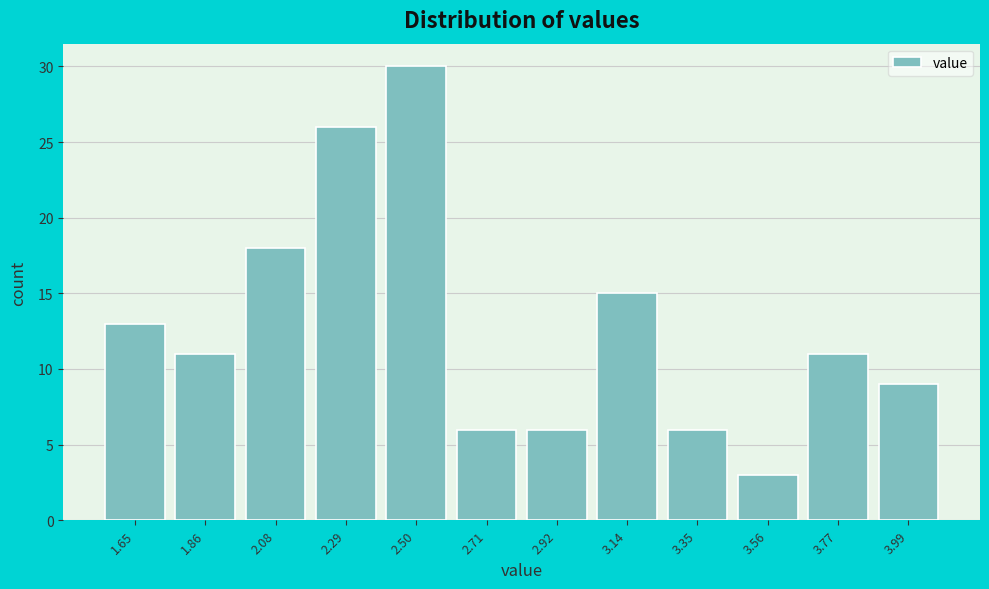

Reading left to right, transcribe all the data shown in this chart.

1.65=13	1.86=11	2.08=18	2.29=26	2.50=30	2.71=6	2.92=6	3.14=15	3.35=6	3.56=3	3.77=11	3.99=9